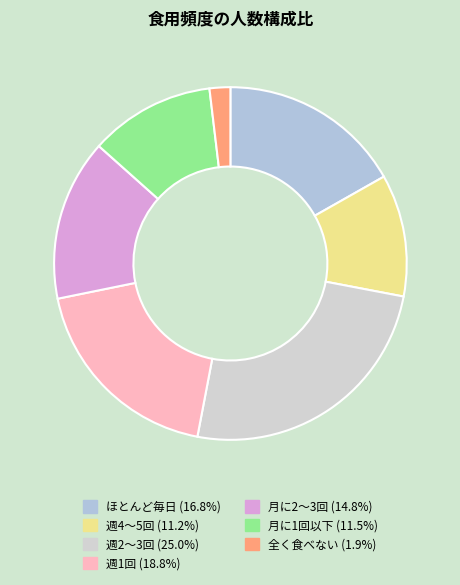

How many segments does this pie chart have?

7